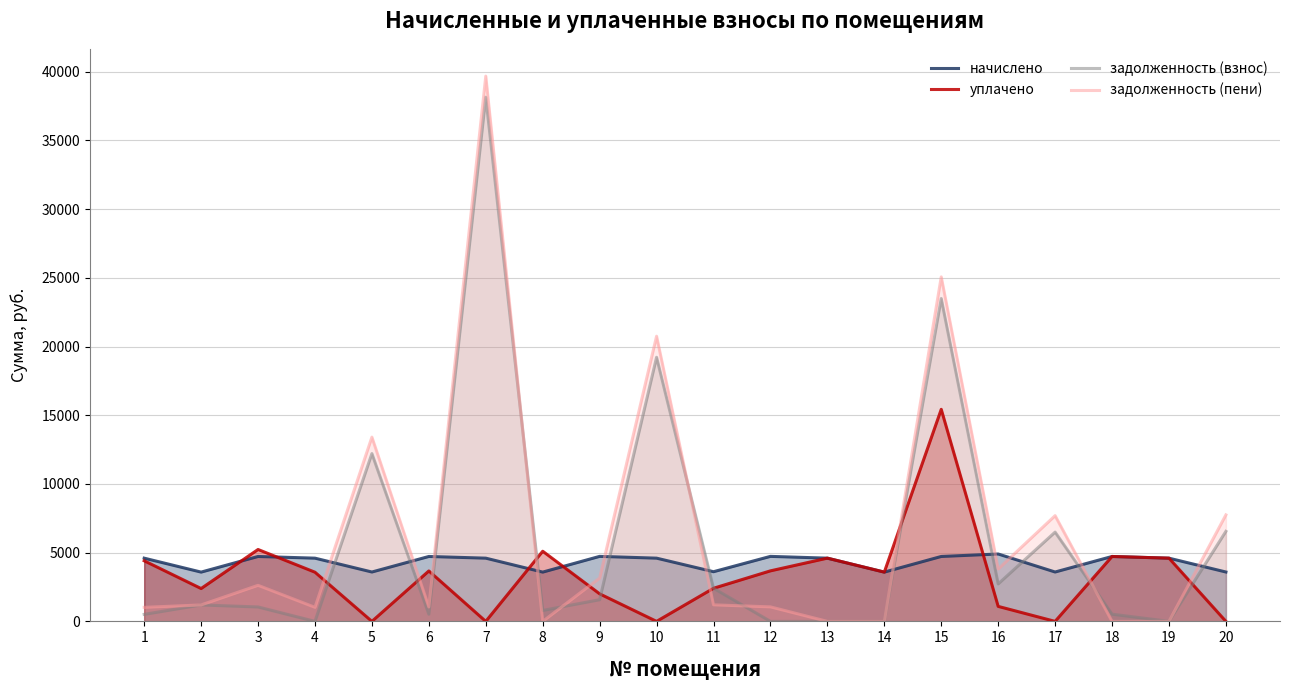

Reading left to right, what are all the values shown in this chart?

начислено: 4600.8	3585.6	4723.2	4600.8	3592.8	4723.2	4600.8	3585.6	4730.4	4600.8	3614.4	4730.4	4600.8	3585.6	4723.2	4903.2	3592.8	4723.2	4600.8	3592.8
уплачено: 4409.1	2390.2	5230.9	3578.2	0.0	3670.0	0.0	5104.8	2003.8	0.0	2409.6	3676.7	4601.2	3585.4	15429.1	1091.3	0.0	4723.2	4601.2	0.0
задолженность (взнос): 511.2	1196.7	1049.6	0.2	12208.9	524.8	38140.6	796.8	1576.8	19216.0	2409.6	0.0	0.0	0.0	23491.1	2724.0	6495.5	524.6	0.0	6551.1
задолженность (пени): 1022.4	1196.7	2624.0	1022.8	13406.5	1049.8	39674.2	0.0	3153.6	20749.6	1204.8	1055.4	0.0	0.0	25065.5	3813.4	7693.1	0.0	0.0	7748.7